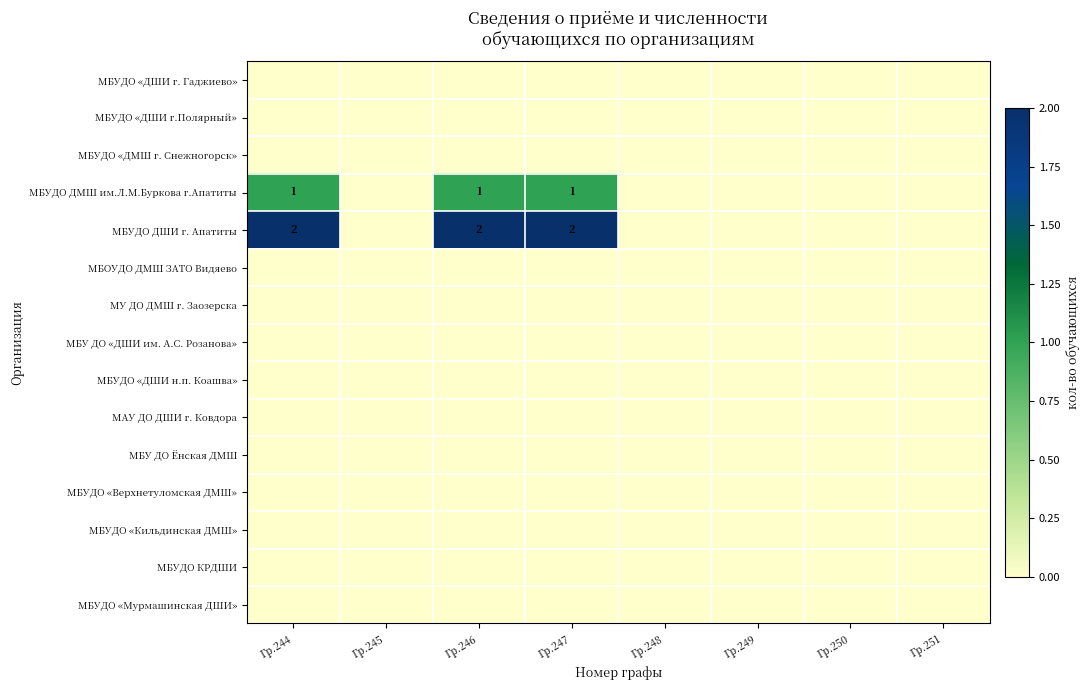

Where is МБУДО «Верхнетуломская ДМШ» nearest to the value 0?

Гр.244